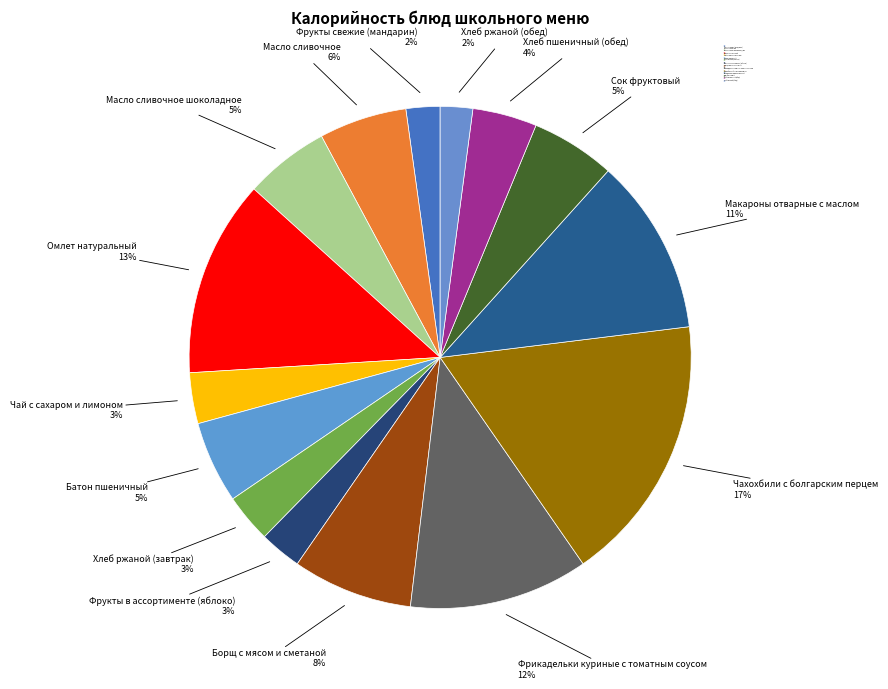

Count the number of slices in the pie.

15